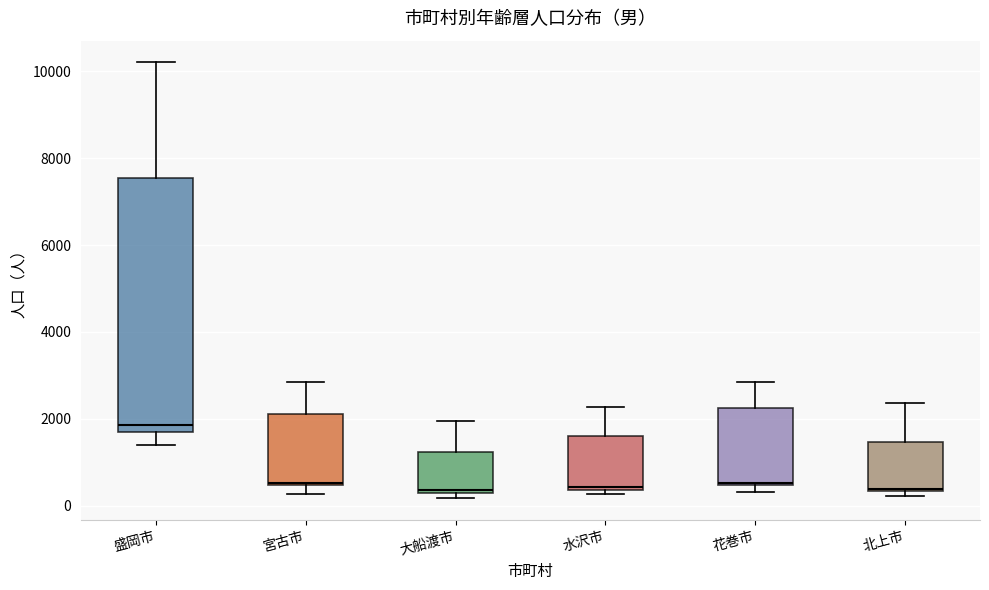

Reading left to right, transcribe this box plot: for each box, give where its median line is, the range the box spans, and where its two whiskers end, as read against the y-axis. The values are not printed on the chart, so give them approximately, as read against the axis.

盛岡市: median 1800, box 1600 to 7600, whiskers 1400 to 10200
宮古市: median 600, box 400 to 2200, whiskers 200 to 2800
大船渡市: median 400, box 200 to 1200, whiskers 200 (just below the box's lower edge) to 2000
水沢市: median 400, box 400 to 1600, whiskers 200 to 2200
花巻市: median 600, box 400 to 2200, whiskers 400 (just below the box's lower edge) to 2800
北上市: median 400, box 400 to 1400, whiskers 200 to 2400